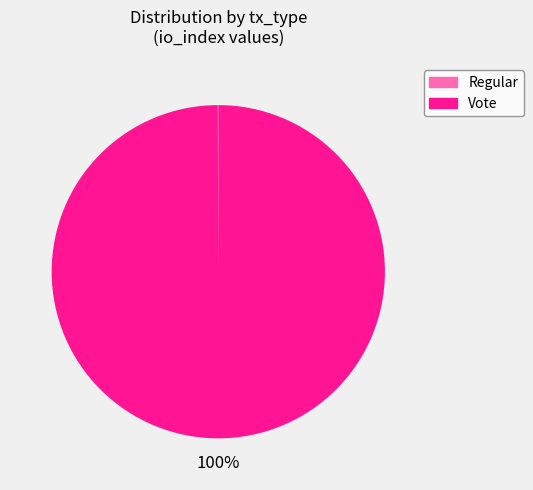

Is there any slice that represents more than half of the pie?

Yes